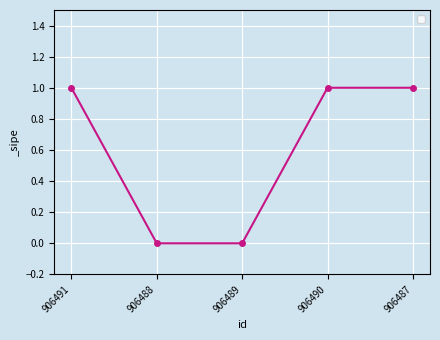

The value at 906490 is 1. True or false?

True